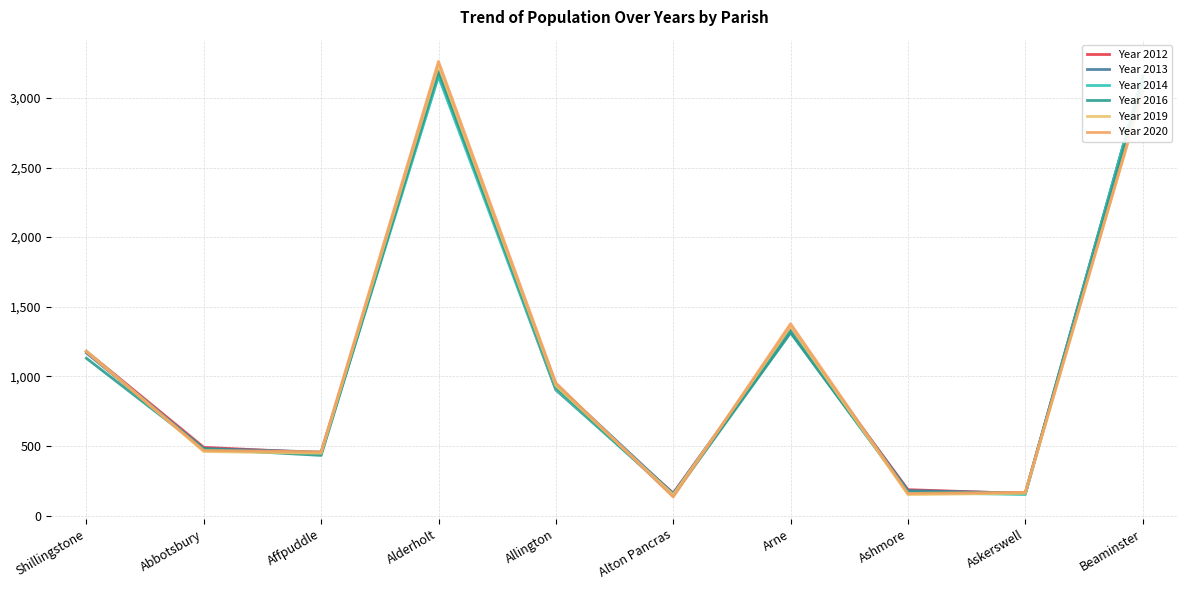

List the series in order of their peak value, highest first.

Year 2020, Year 2019, Year 2016, Year 2012, Year 2013, Year 2014